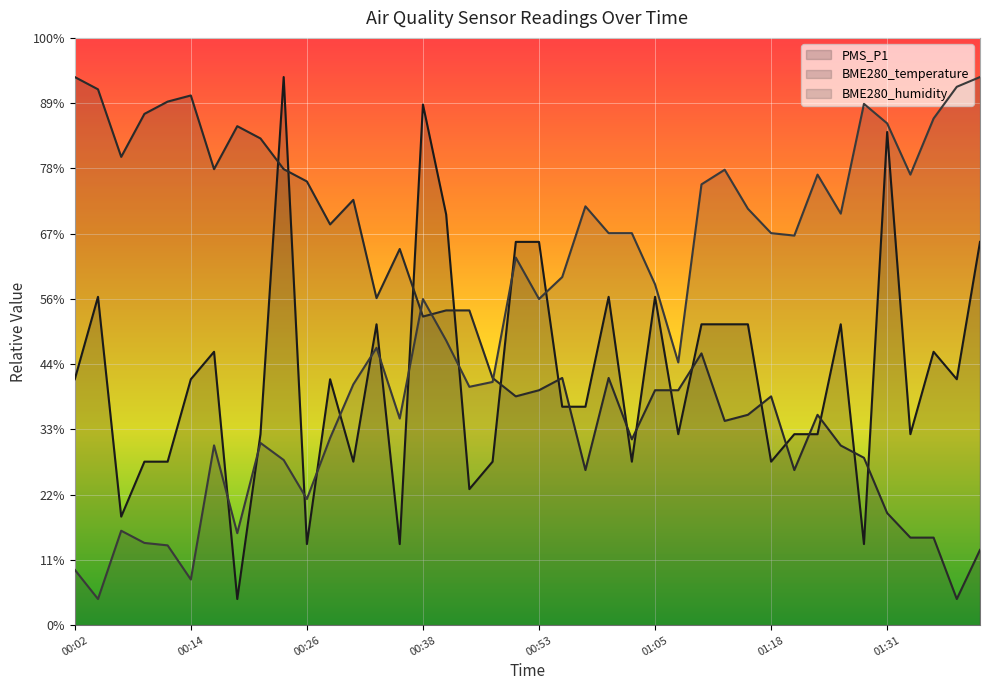

True or false: BME280_temperature and PMS_P1 cross at least once.

True